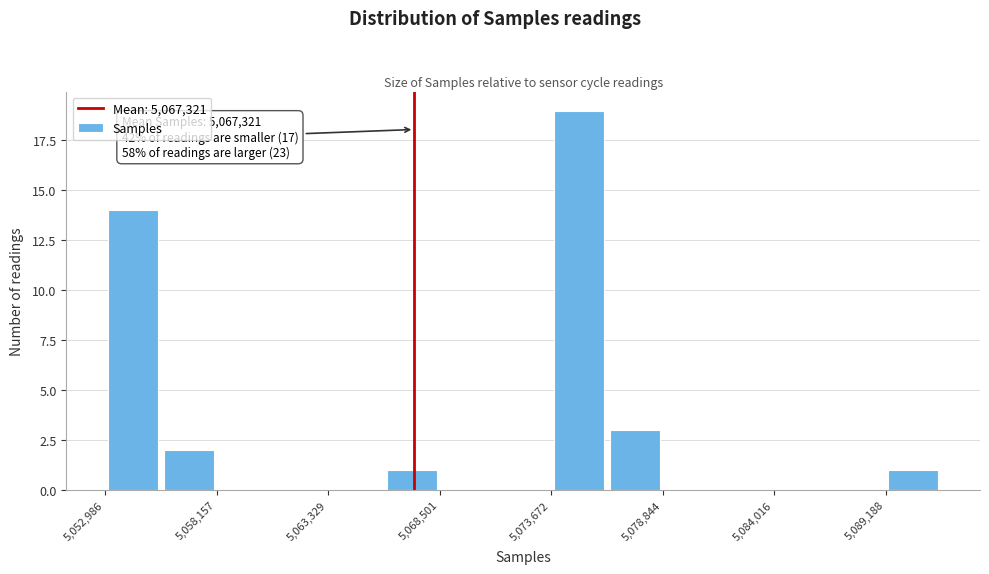

Read against the x-axis, roughly where is the centre of the tallest bar?

5075000